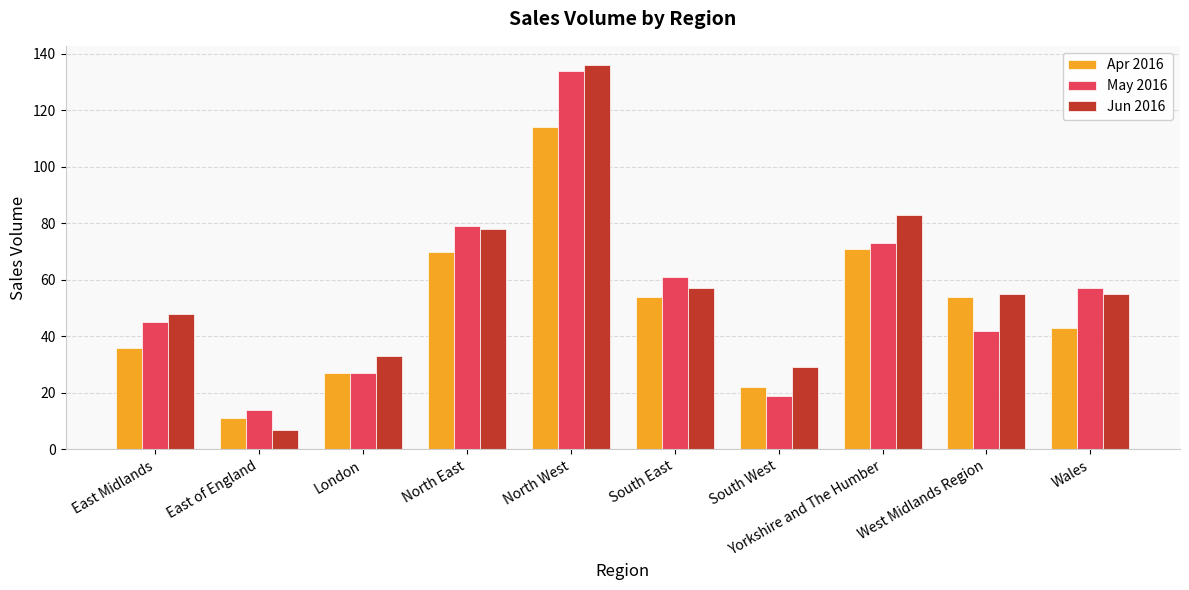

How many values in the Apr 2016 series are below 54?

5